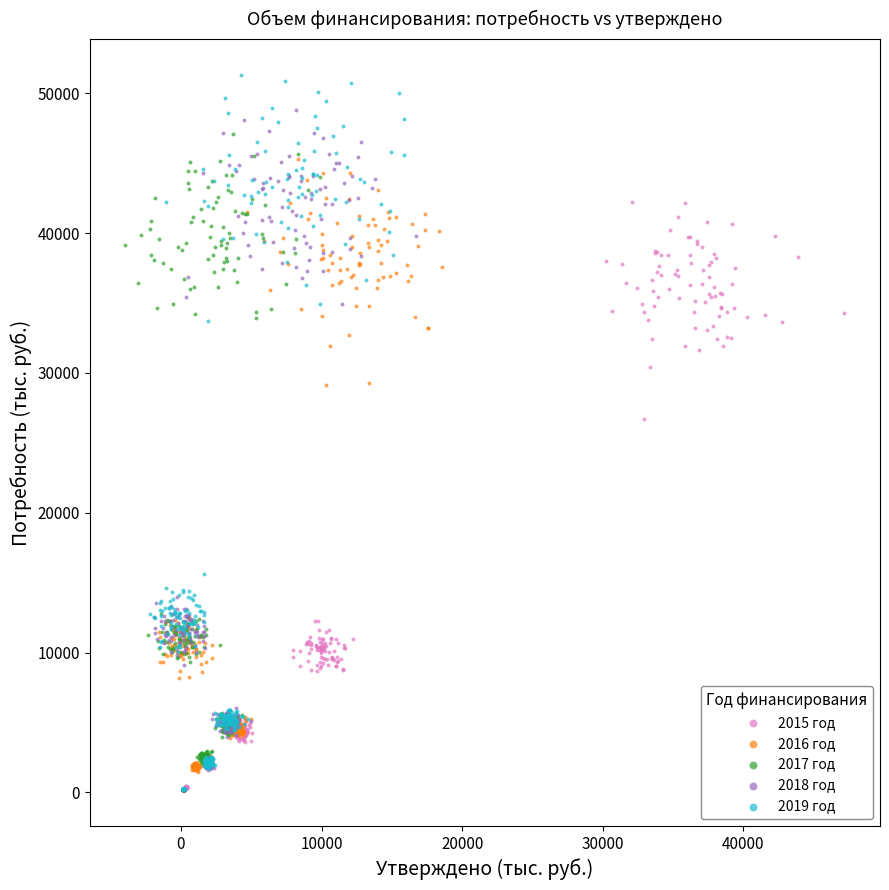

Which series contains the highest Y value?

2019 год